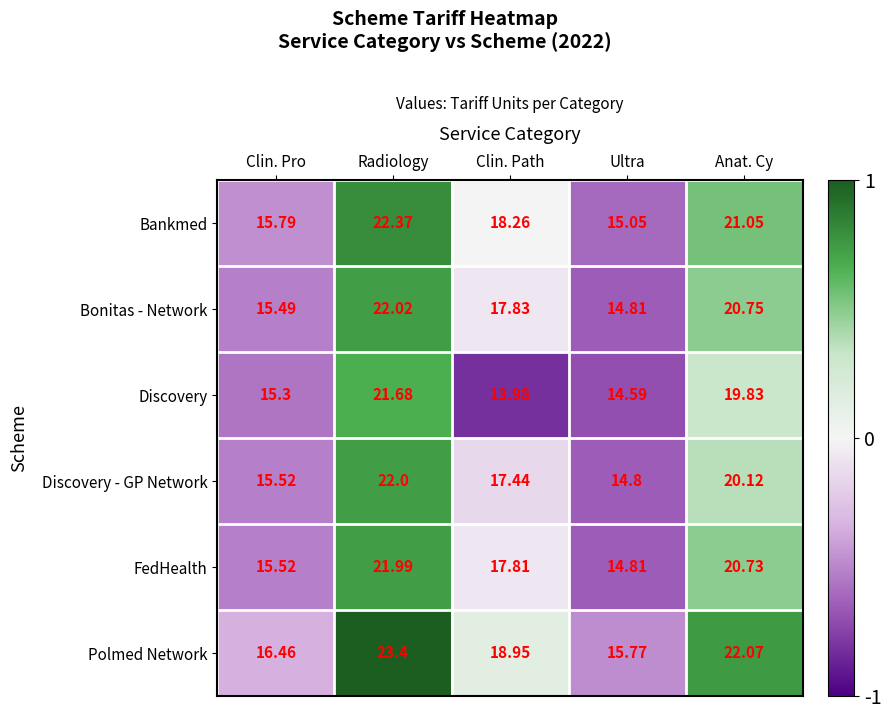

List the series in order of their peak value, highest first.

Polmed Network, Bankmed, Bonitas - Network, Discovery - GP Network, FedHealth, Discovery